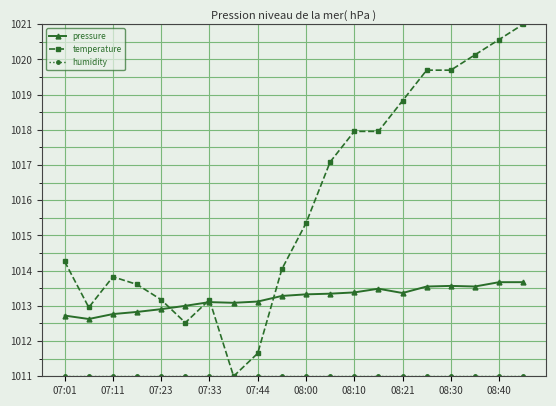

Which series has the largest total across all categories?

temperature